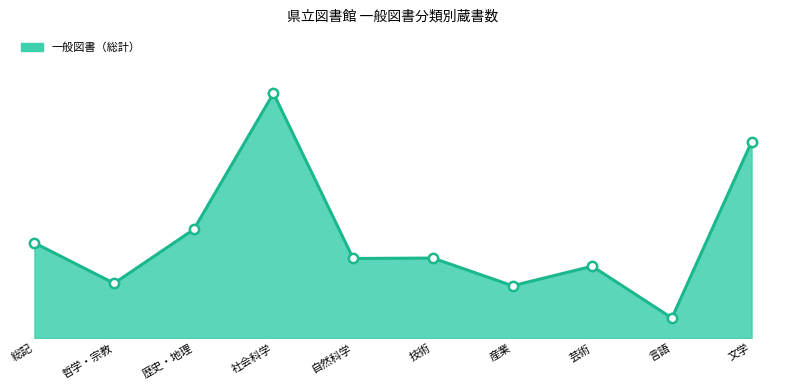

Is this an area chart (filled region under the line)?

Yes